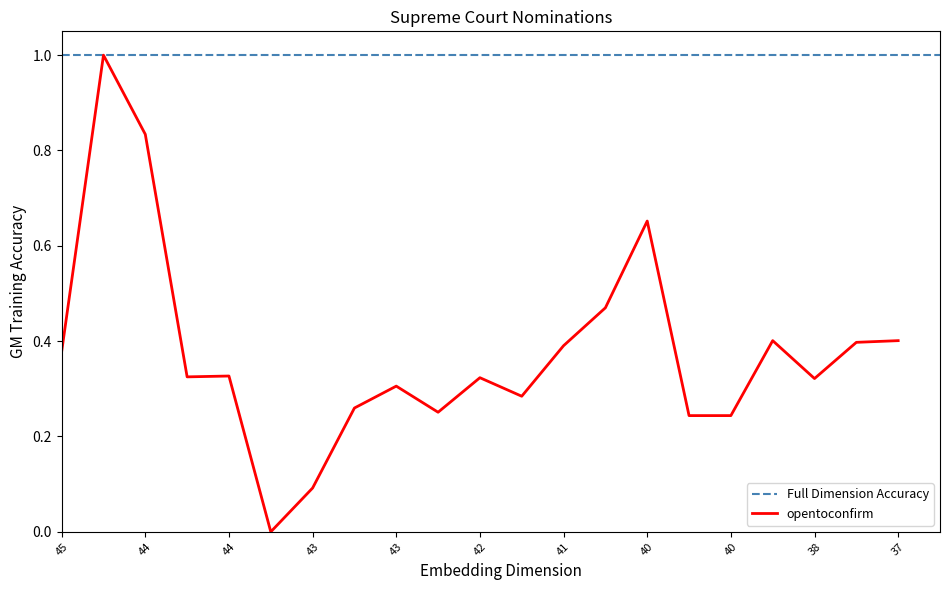

Is this an area chart (filled region under the line)?

No